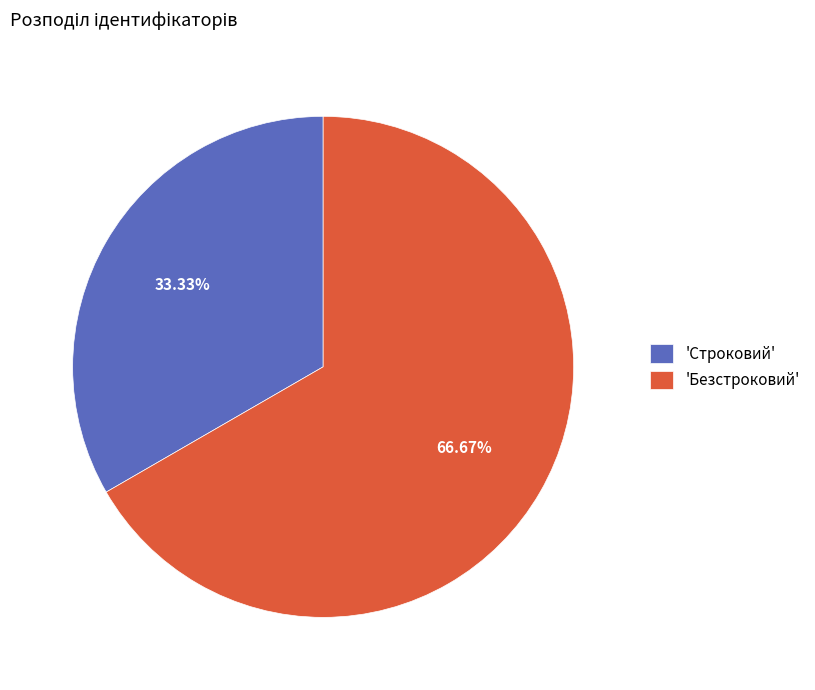

Rank the categories by value from highest to lowest.

'Безстроковий', 'Строковий'